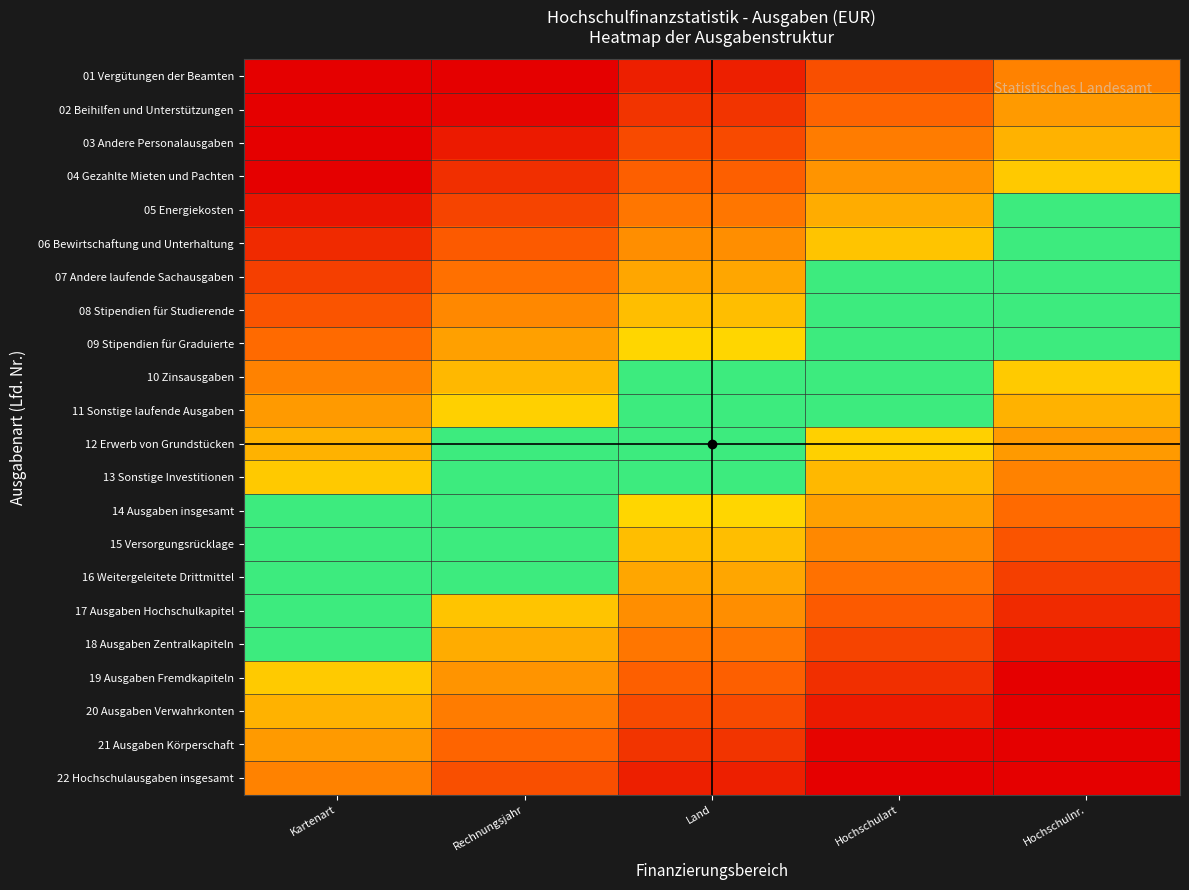

List the series in order of their peak value, highest first.

05 Energiekosten, 06 Bewirtschaftung und Unterhaltung, 07 Andere laufende Sachausgaben, 08 Stipendien für Studierende, 09 Stipendien für Graduierte, 10 Zinsausgaben, 11 Sonstige laufende Ausgaben, 12 Erwerb von Grundstücken, 13 Sonstige Investitionen, 14 Ausgaben insgesamt, 15 Versorgungsrücklage, 16 Weitergeleitete Drittmittel, 17 Ausgaben Hochschulkapitel, 18 Ausgaben Zentralkapiteln, 19 Ausgaben Fremdkapiteln, 04 Gezahlte Mieten und Pachten, 20 Ausgaben Verwahrkonten, 03 Andere Personalausgaben, 21 Ausgaben Körperschaft, 02 Beihilfen und Unterstützungen, 22 Hochschulausgaben insgesamt, 01 Vergütungen der Beamten